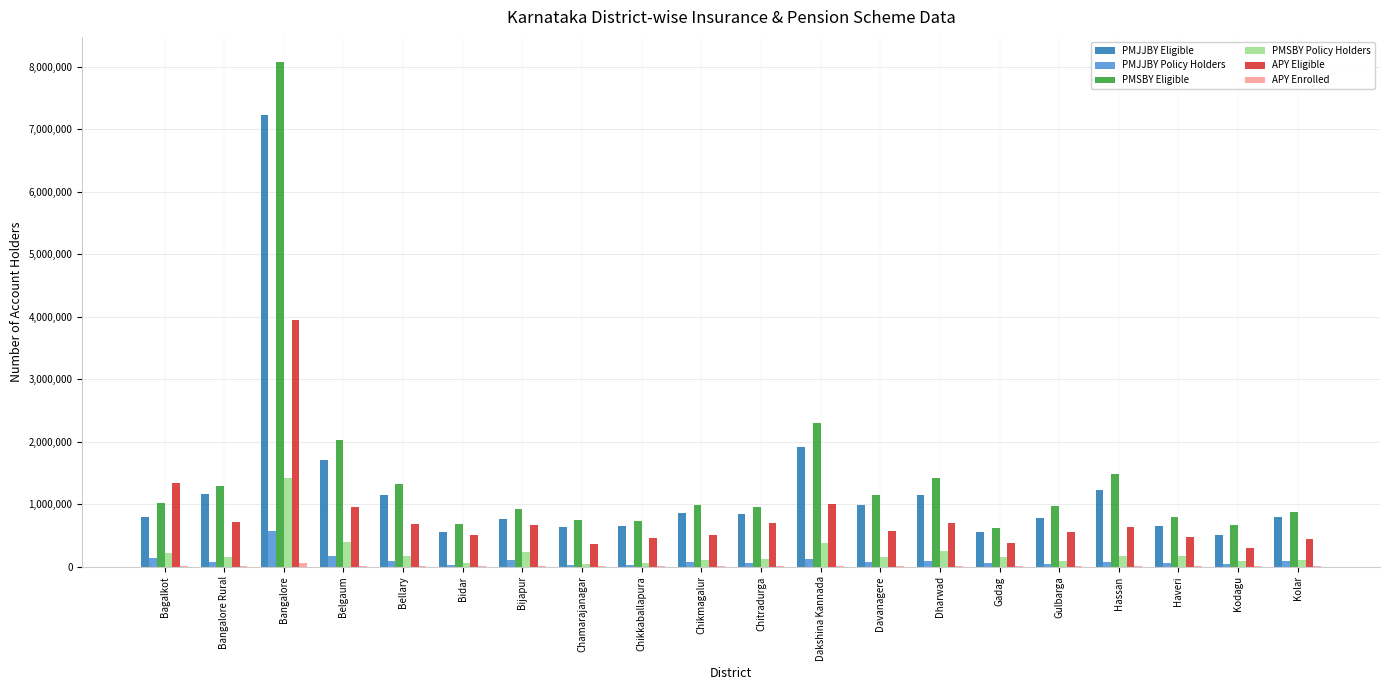

Is the value of PMSBY Policy Holders at Bangalore greater than the value of PMJJBY Eligible at Chikmagalur?

Yes